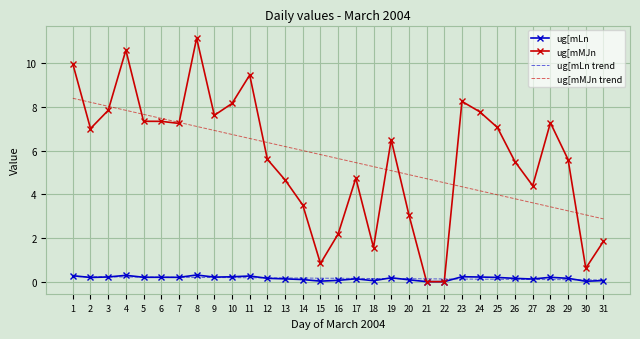

Is the value of ug[mLn at 21 greater than the value of ug[mMJn trend at 28?

No